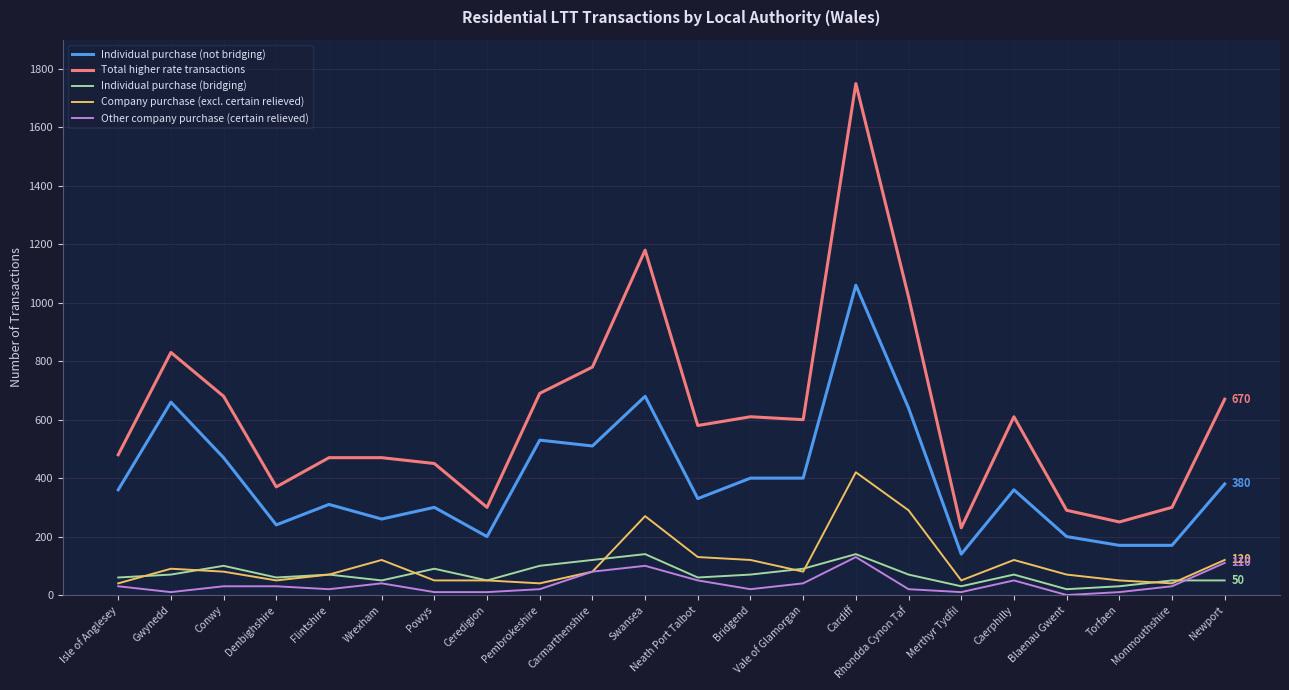

At which label does Company purchase (excl. certain relieved) first exceed 80?

Gwynedd